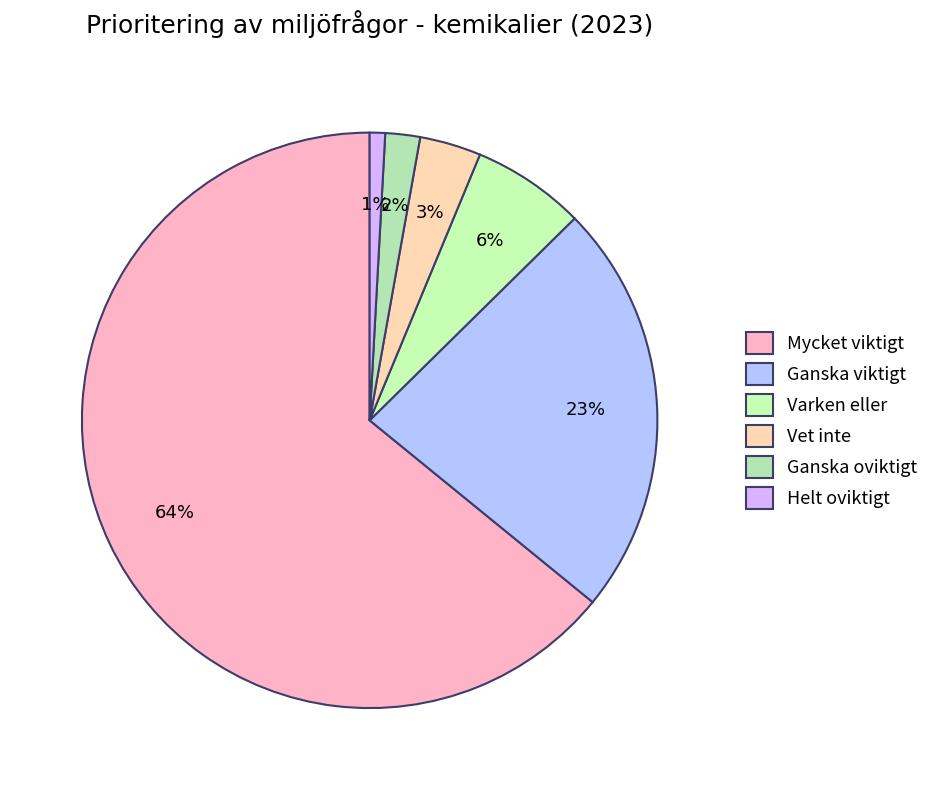

Is Mycket viktigt the majority of the pie?

Yes